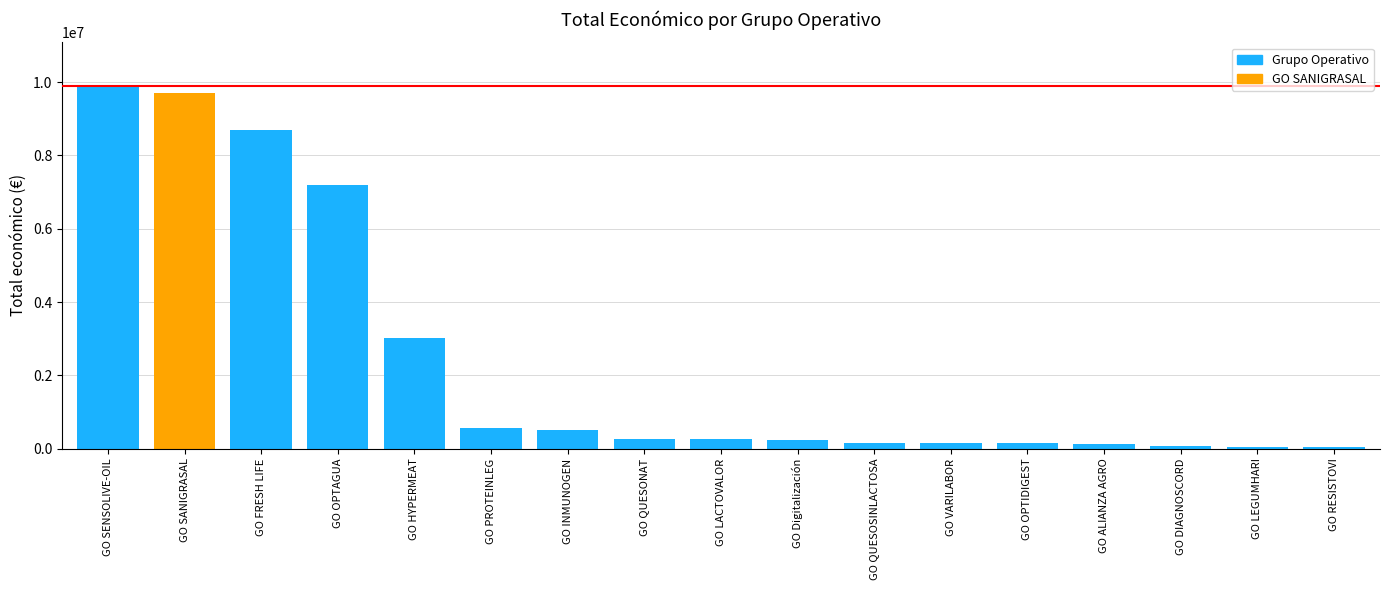

What is the minimum value shown in the chart?

40876